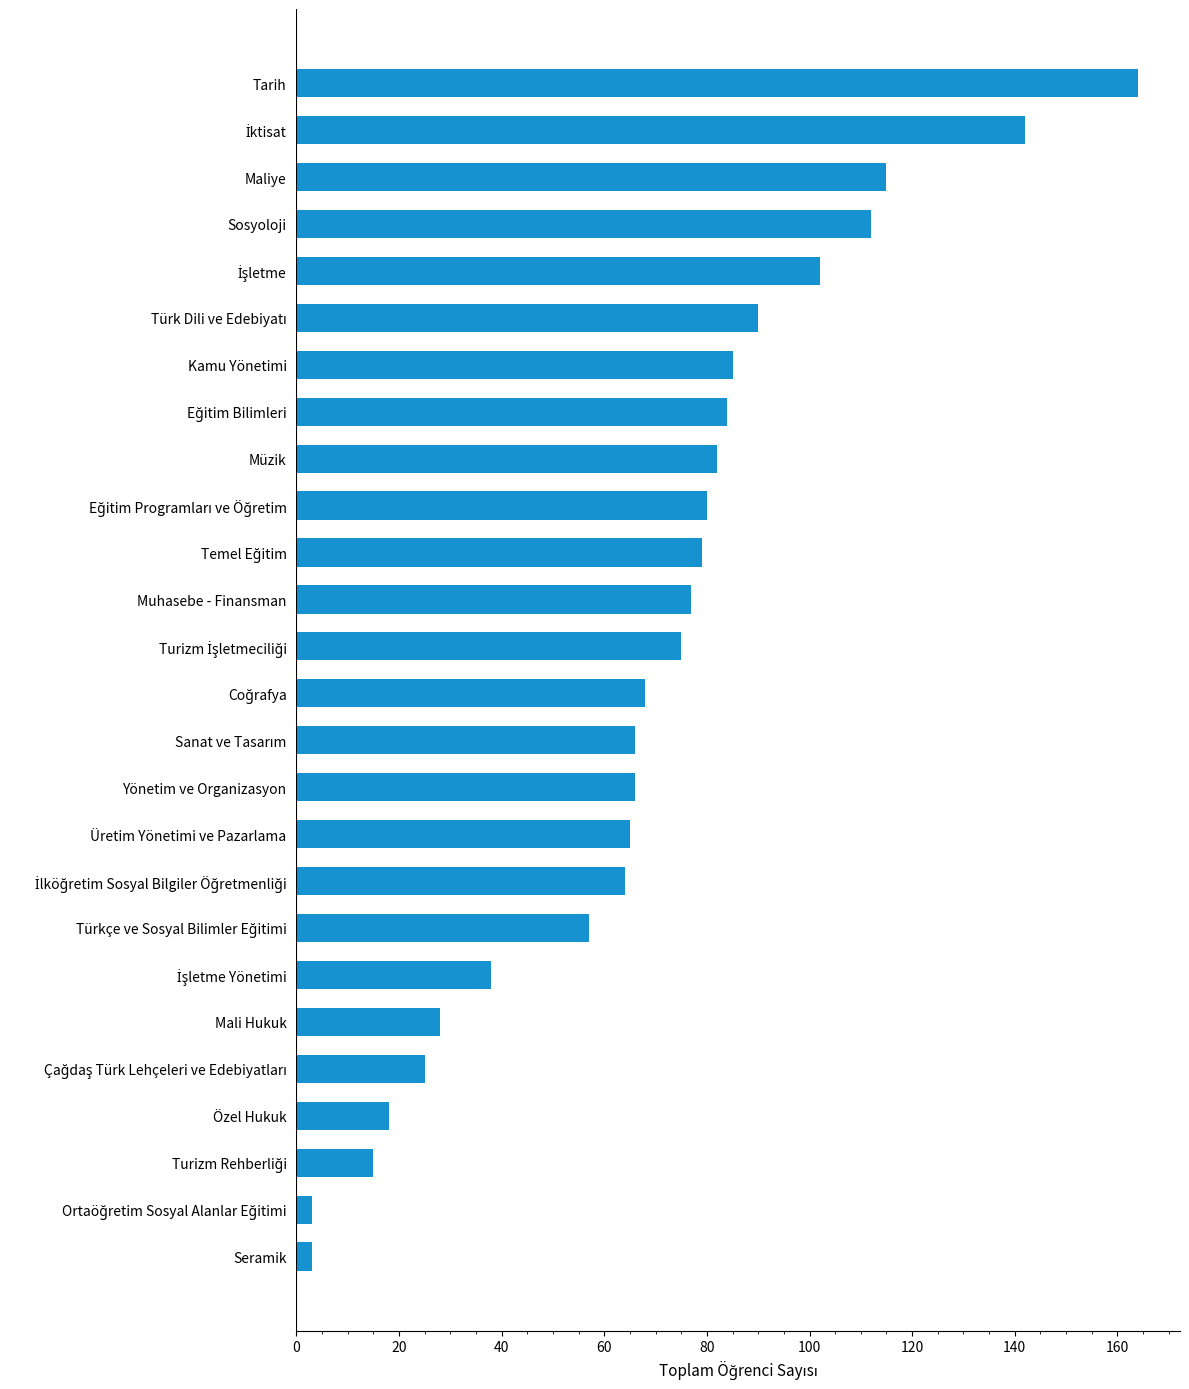

Approximately how many times larger is the value at Sosyoloji compared to Maliye?

1.0